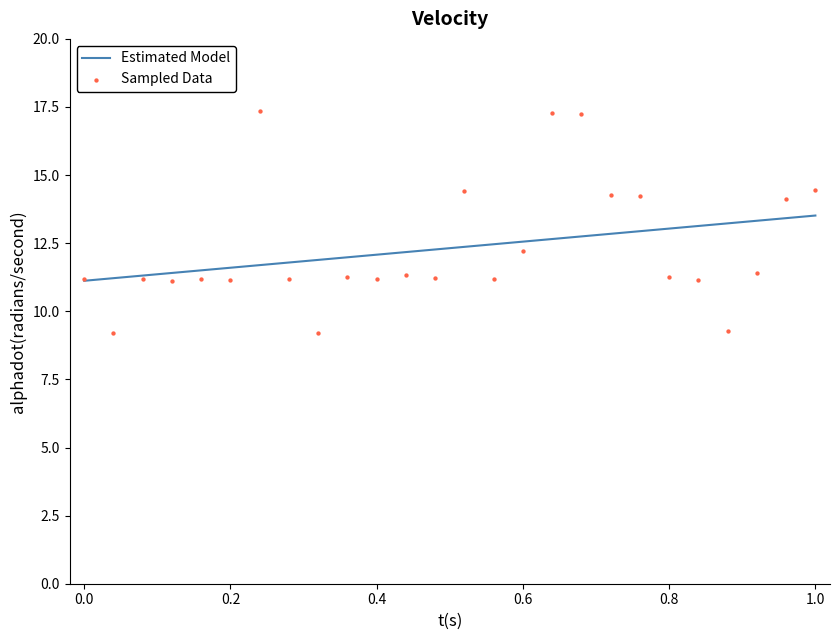

At how many categories does at least one series exceed 12?

17